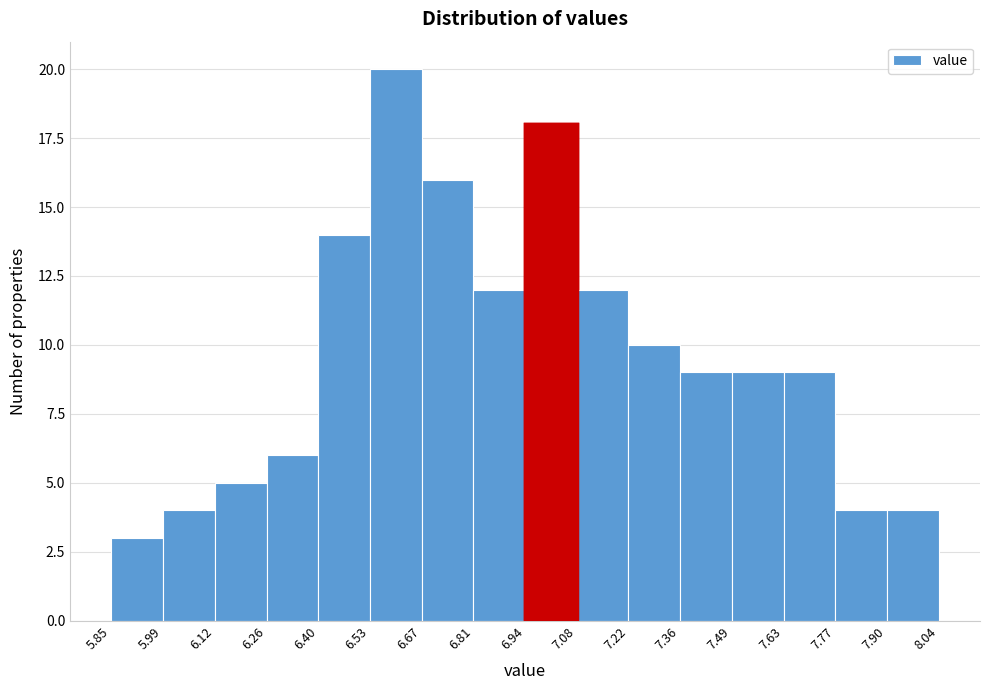

Reading left to right, list every bar in this chart as the range it spans on the x-axis followed by its height. The values are not printed on the chart, so give them approximately, as read against the axis.

5.85 to 5.99: 3
5.99 to 6.12: 4
6.12 to 6.26: 5
6.26 to 6.40: 6
6.40 to 6.53: 14
6.53 to 6.67: 20
6.67 to 6.81: 16
6.81 to 6.94: 12
6.94 to 7.08: 18
7.08 to 7.22: 12
7.22 to 7.36: 10
7.36 to 7.49: 9
7.49 to 7.63: 9
7.63 to 7.77: 9
7.77 to 7.90: 4
7.90 to 8.04: 4